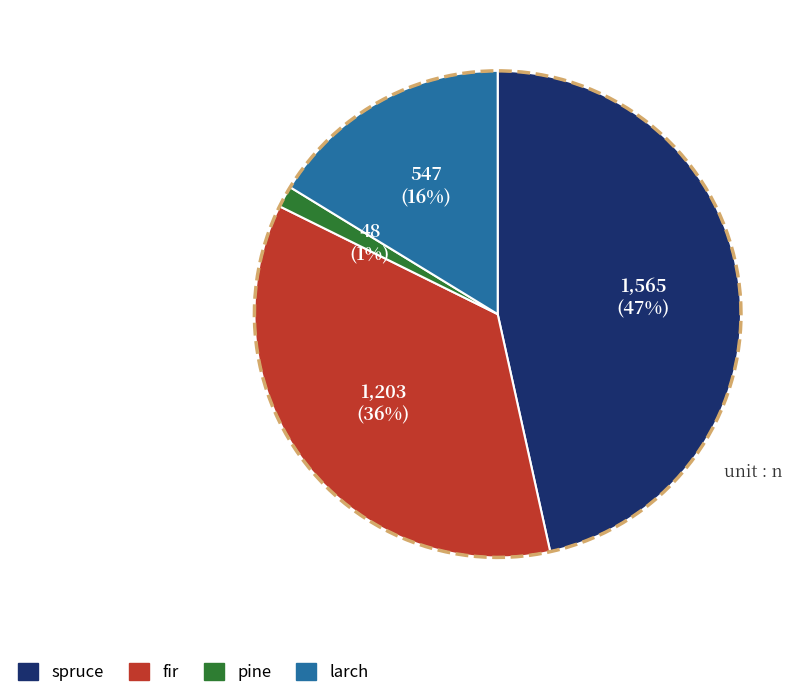

Which slice is the largest?

spruce